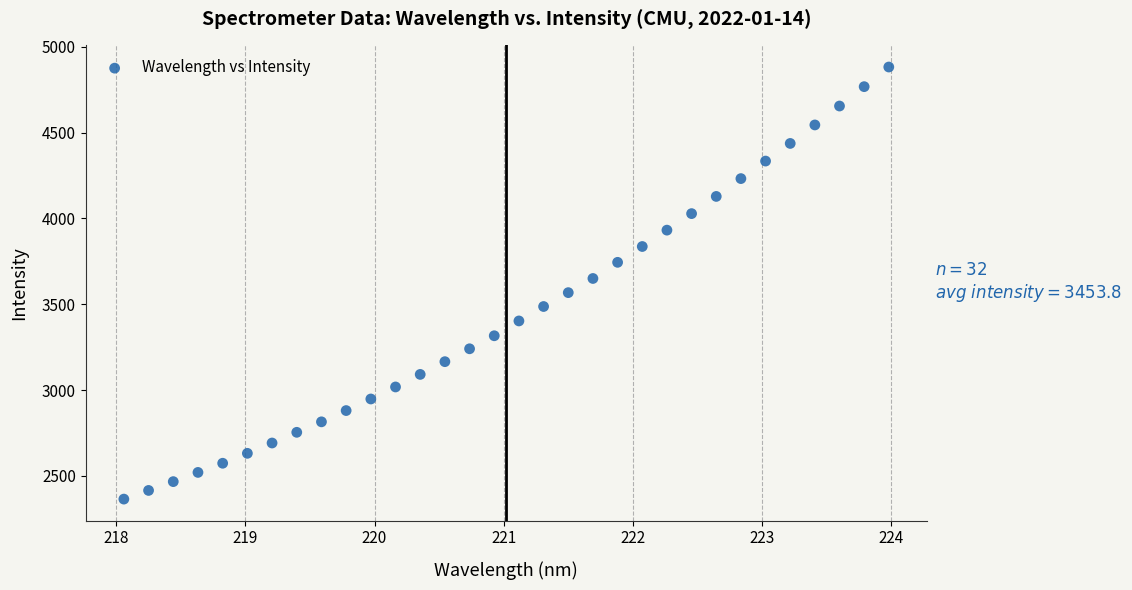

What is the range of Y values (max minus min)?

2519.1